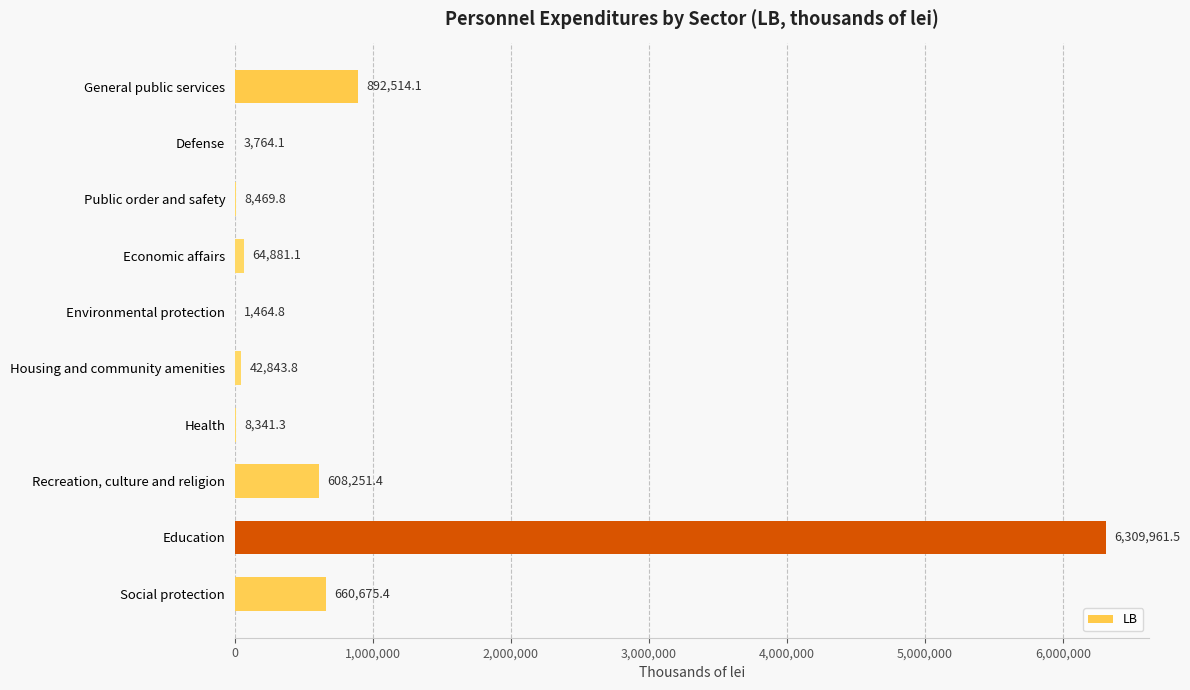

The value at Social protection is 332831.6. True or false?

False